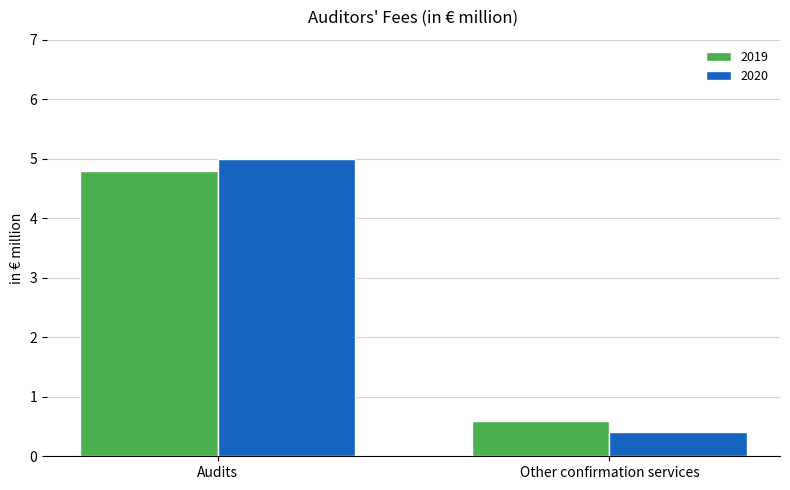

Count the number of categories in the chart.

2